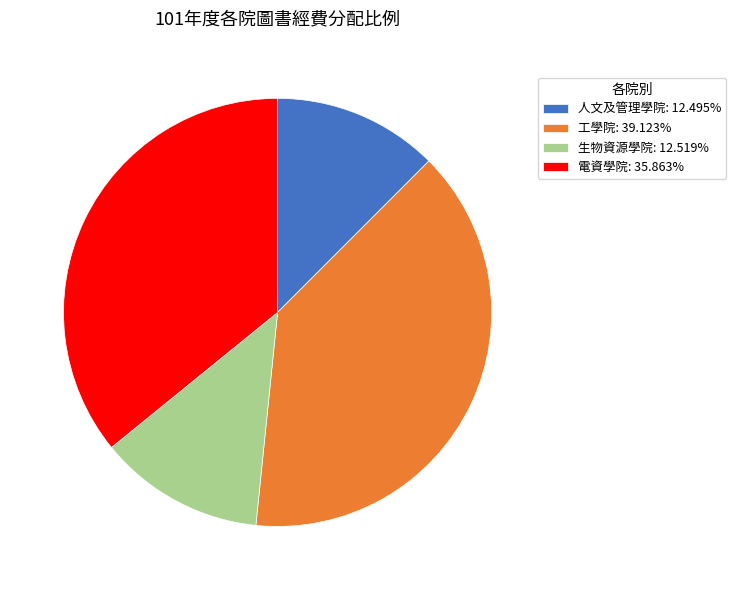

What is the ratio of the value at 生物資源學院: 12.519% to the value at 人文及管理學院: 12.495%?

1.0